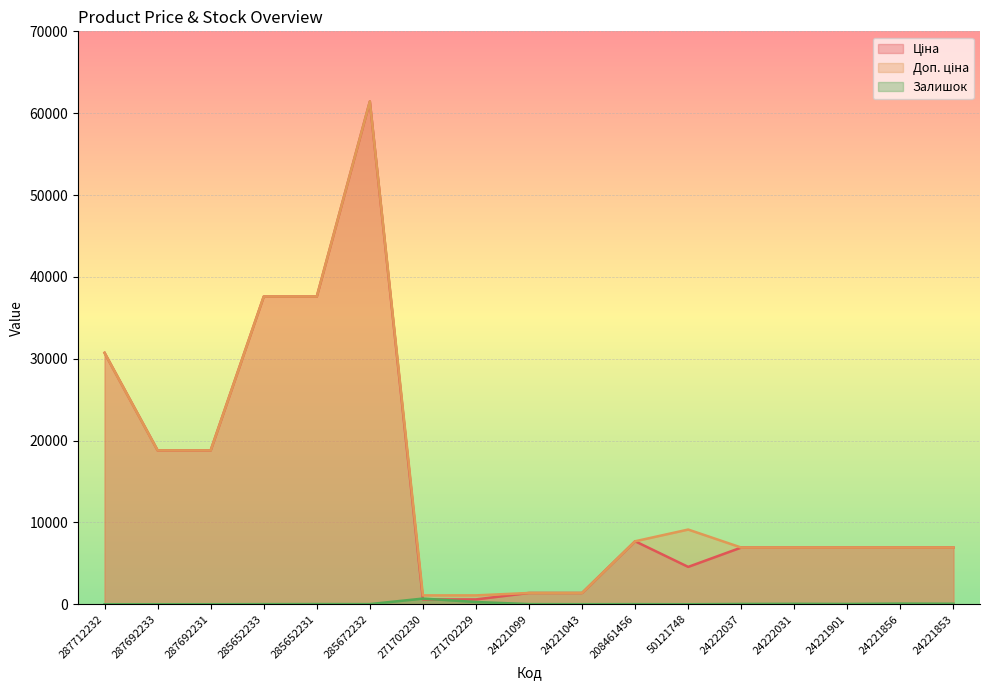

What is the minimum value for Доп. ціна?

1081.7